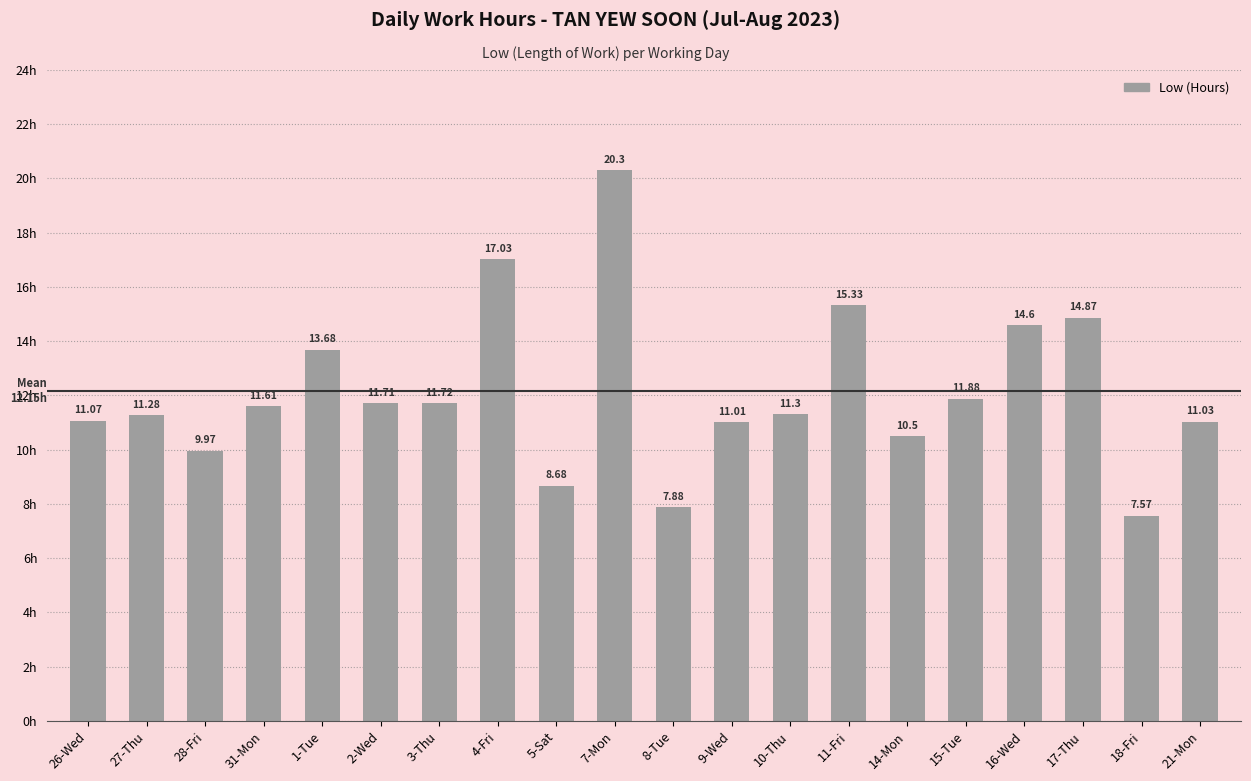

Are the bars grouped side by side (vs. stacked)?

No